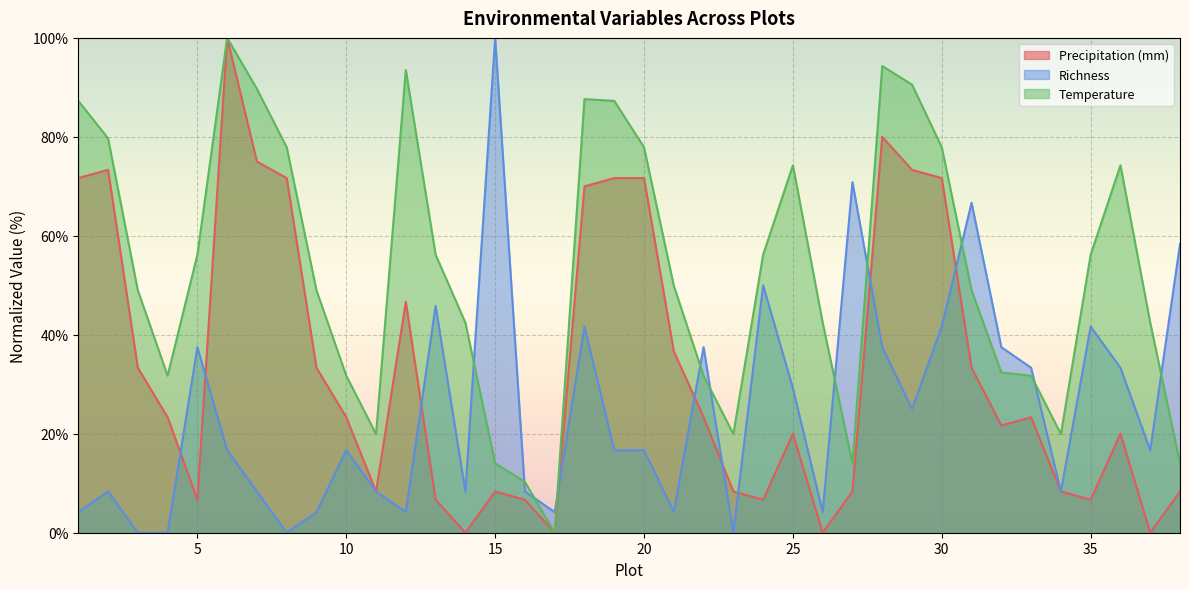

List the series in order of their peak value, lowest first.

Precipitation (mm), Richness, Temperature